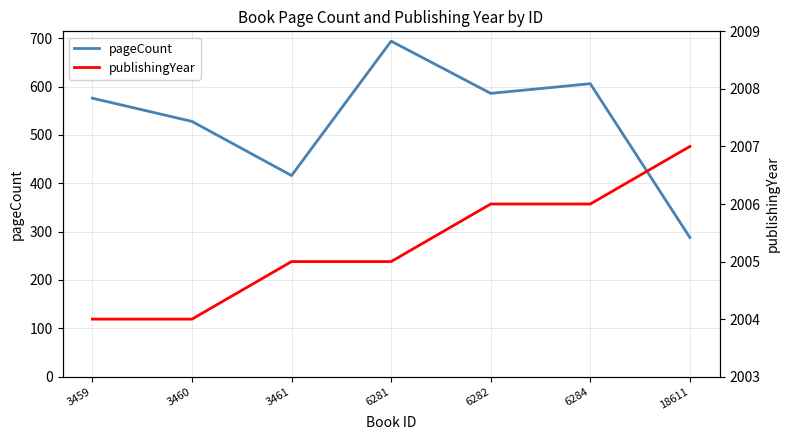

Where does the publishingYear series first go above 2005?

6282